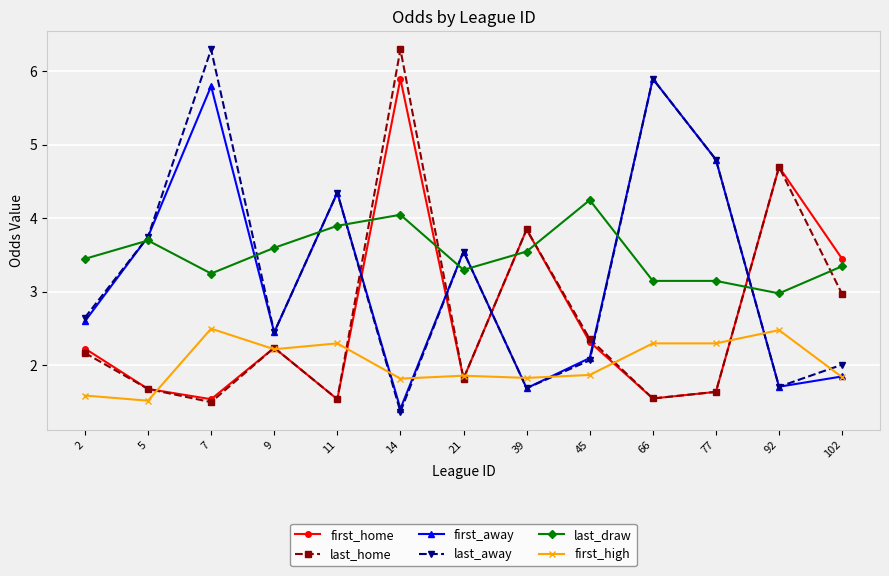

What is the highest value of the last_away series?

6.3